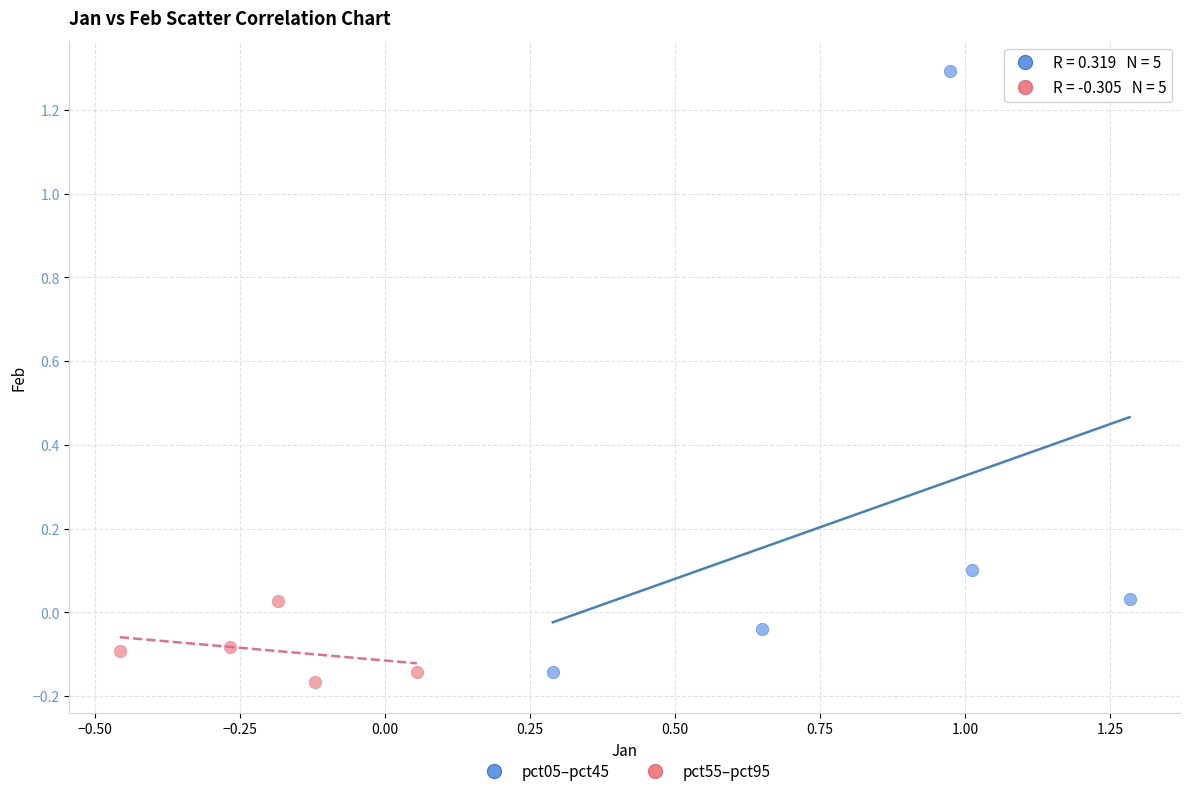

Which series has the widest spread of Y values?

pct05–pct45